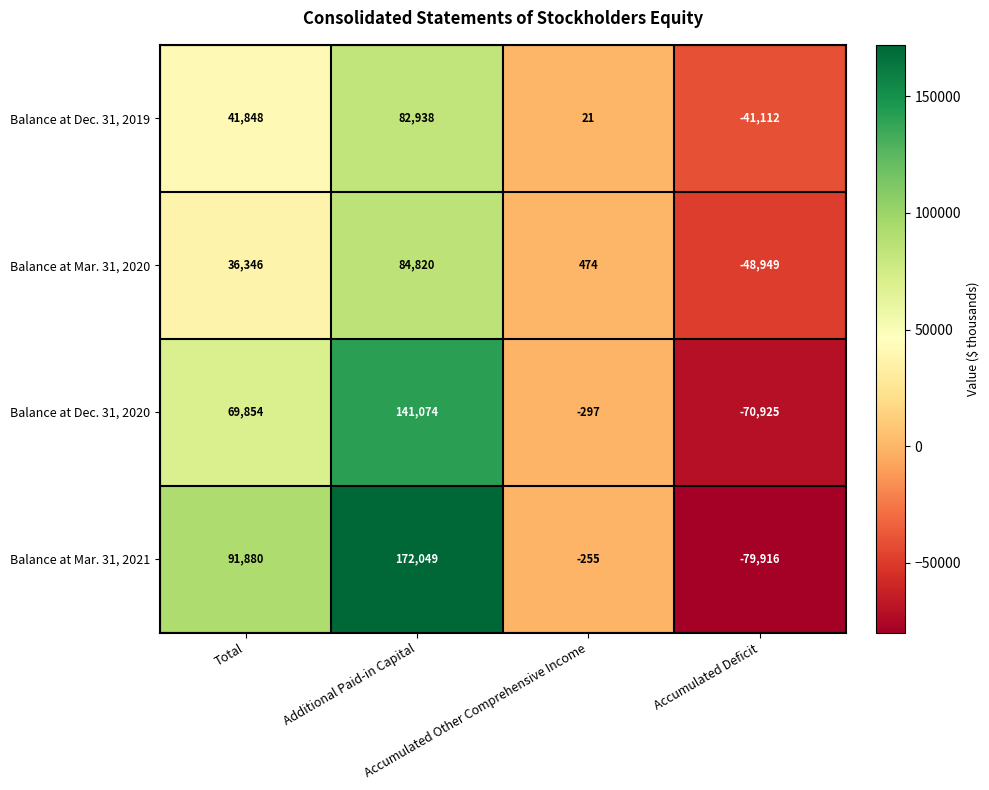

What is the average value of the Balance at Mar. 31, 2021 series?

45940